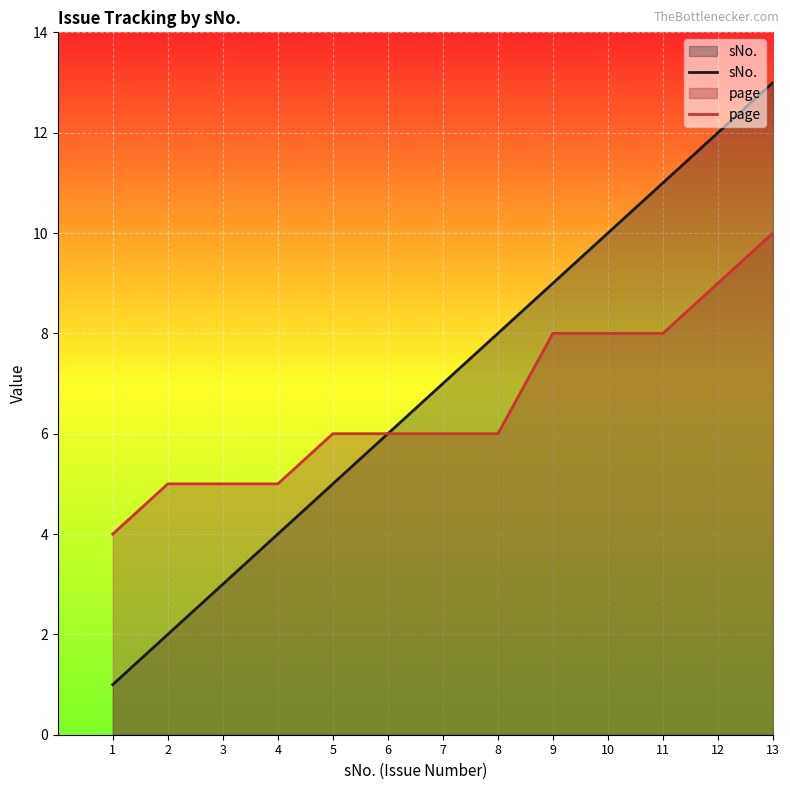

Which label corresponds to the largest value in the chart?

13